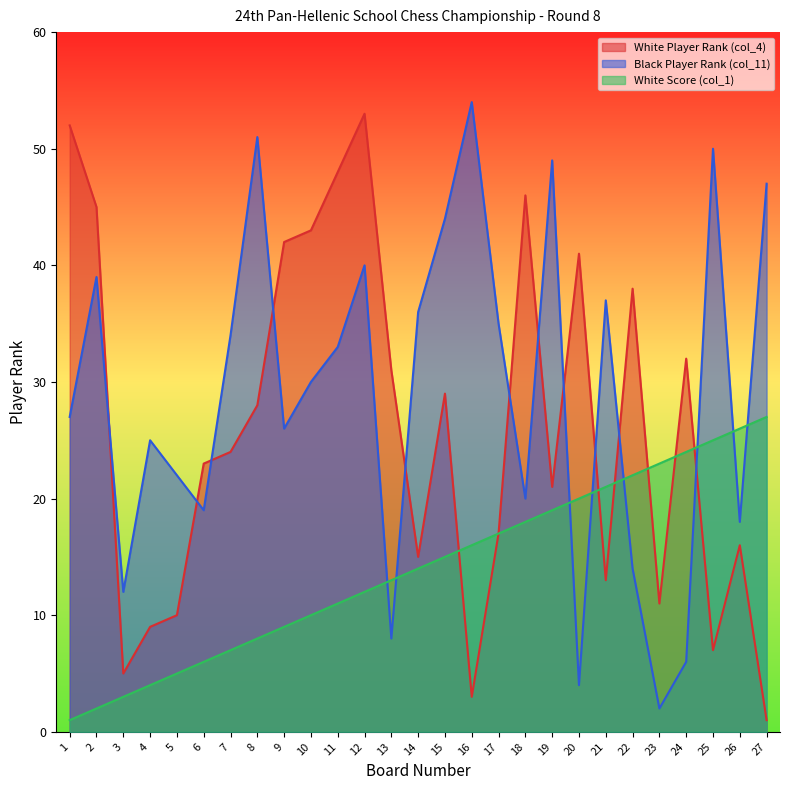

What is the sum of the White Score (col_1) values at 22 and 12?

34